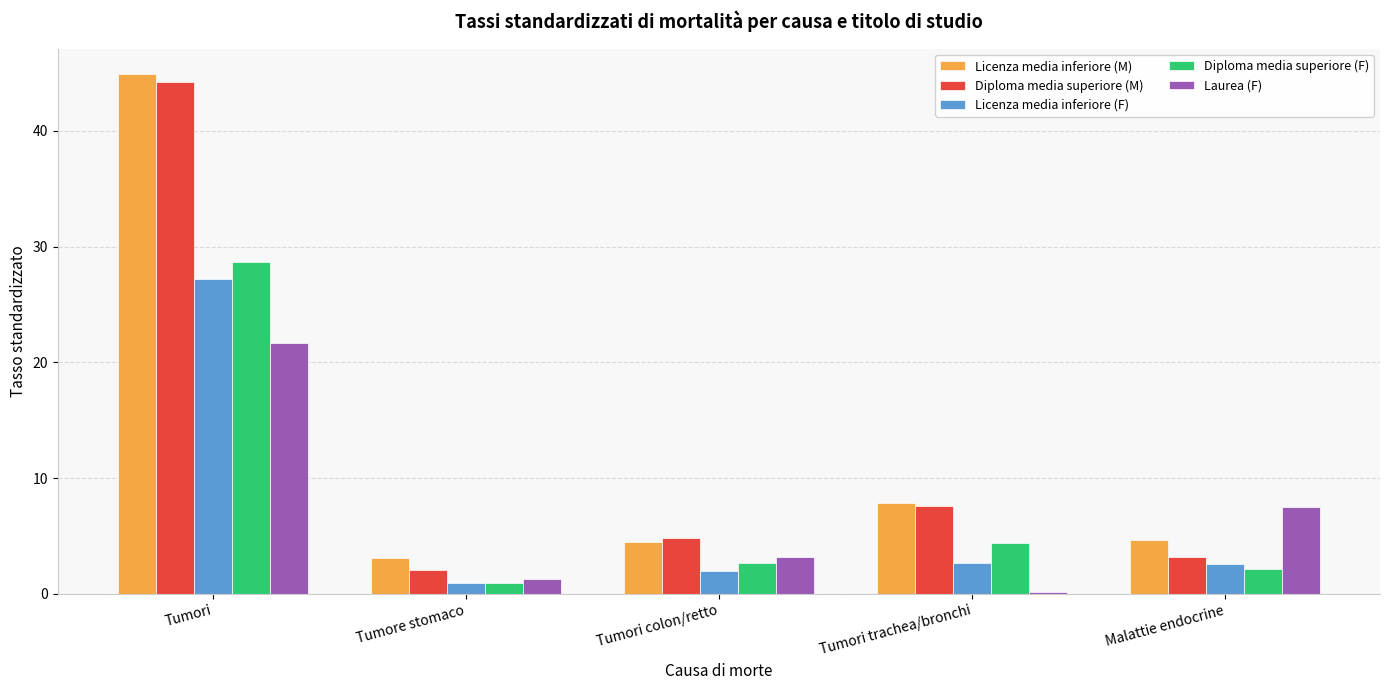

What is the total value across all series at Tumore stomaco?

8.2